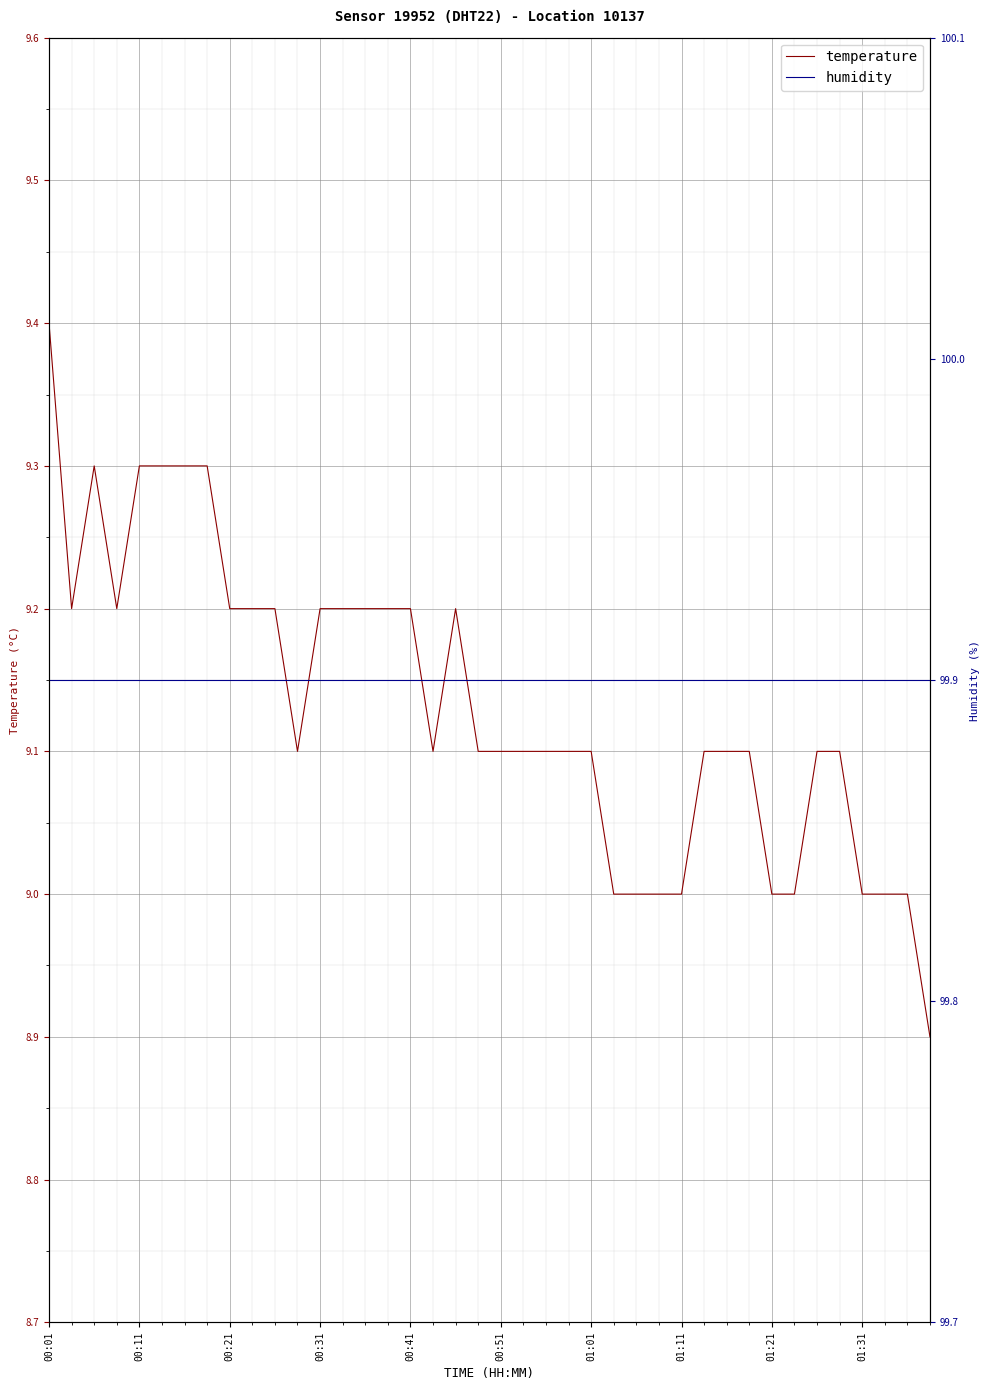

True or false: humidity has more than 1 points higher than both neighbors.

False